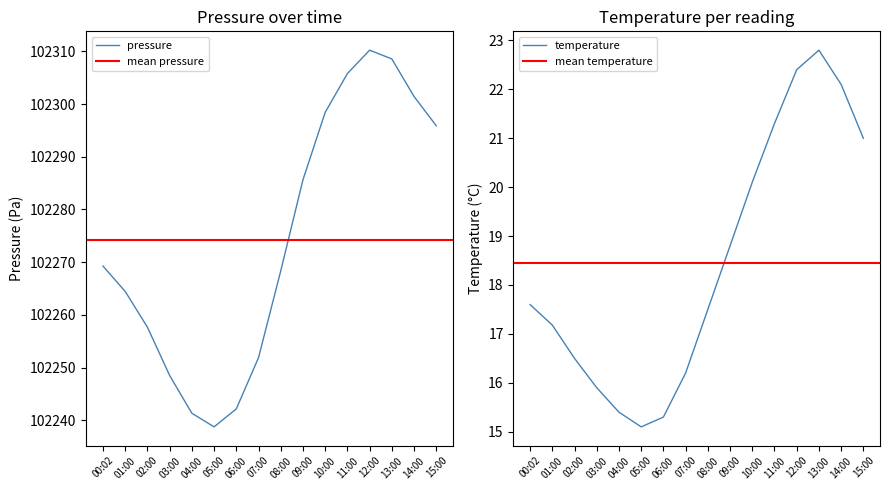

Reading left to right, extract all data points from this chart.

pressure: 00:02=102269.2	01:00=102264.4	02:00=102257.7	03:00=102248.5	04:00=102241.3	05:00=102238.8	06:00=102242.2	07:00=102251.9	08:00=102268.3	09:00=102285.6	10:00=102298.4	11:00=102305.8	12:00=102310.2	13:00=102308.6	14:00=102301.4	15:00=102295.9
temperature: 00:02=17.6	01:00=17.2	02:00=16.5	03:00=15.9	04:00=15.4	05:00=15.1	06:00=15.3	07:00=16.2	08:00=17.5	09:00=18.8	10:00=20.1	11:00=21.3	12:00=22.4	13:00=22.8	14:00=22.1	15:00=21.0